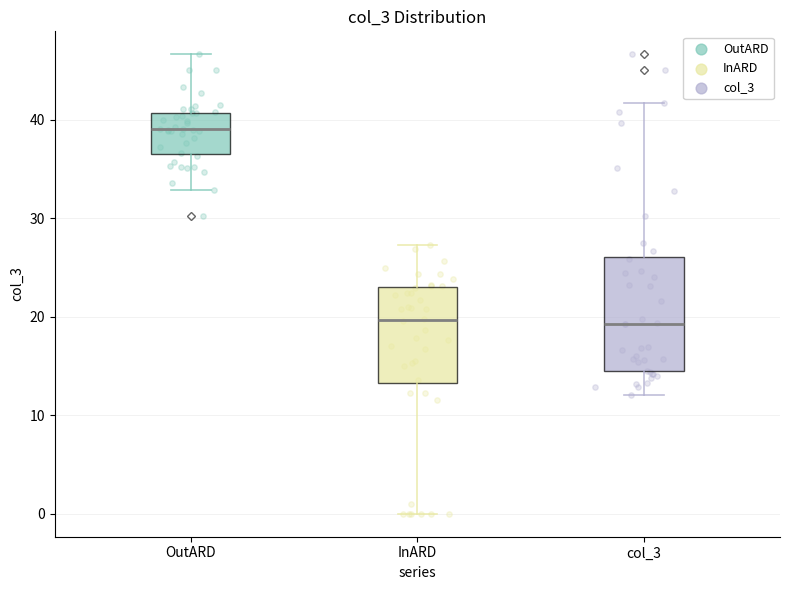

Reading left to right, read every box against the y-axis: the position of its median line, the range the box covers, and the ends of its whiskers. The values are not printed on the chart, so give them approximately, as read against the axis.

OutARD: median 39, box 37 to 41, whiskers 33 to 47
InARD: median 20, box 13 to 23, whiskers 0 to 27
col_3: median 19, box 14 to 26, whiskers 12 to 42